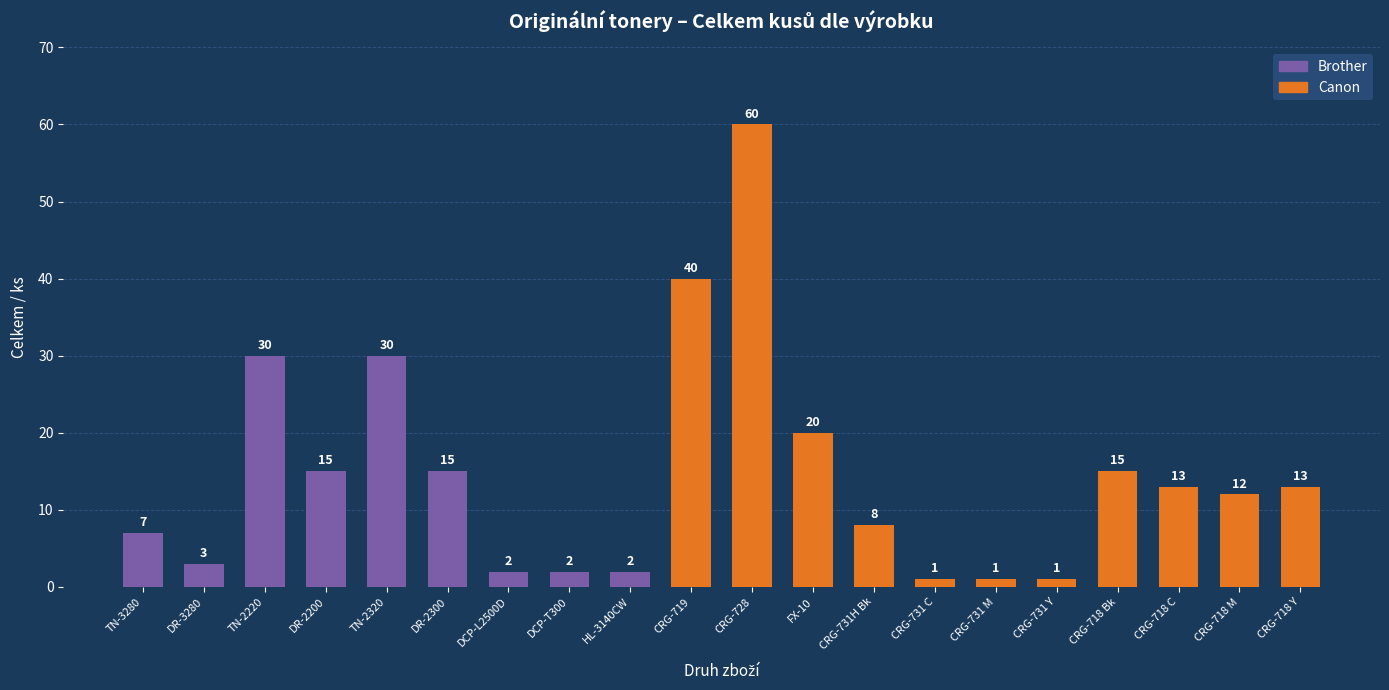

Which category has the highest value across all series?

CRG-728